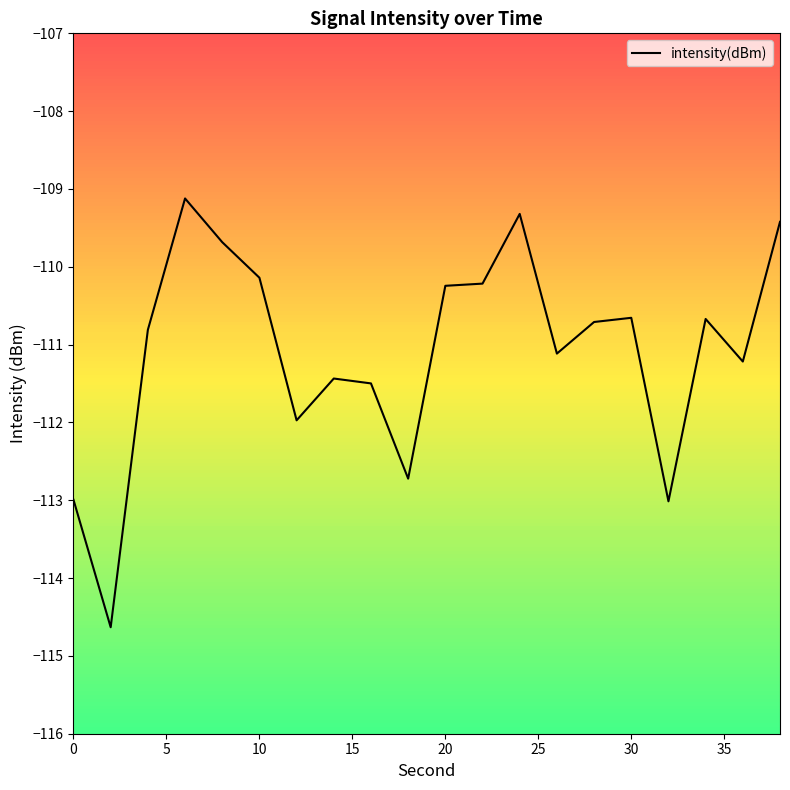

What is the smallest value displayed?

-114.6